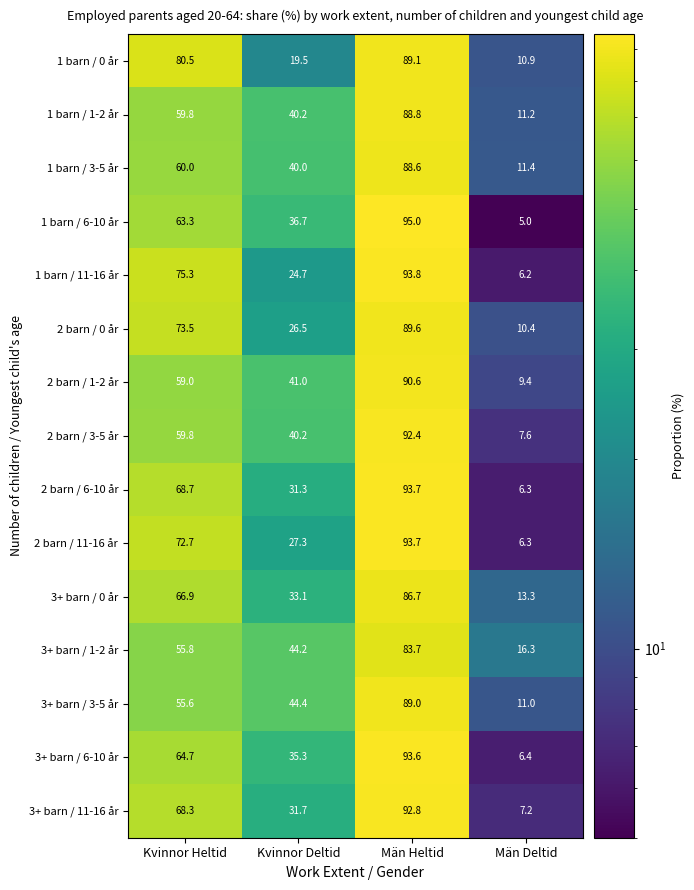

How many values in the 3+ barn / 1-2 år series exceed 55?

2